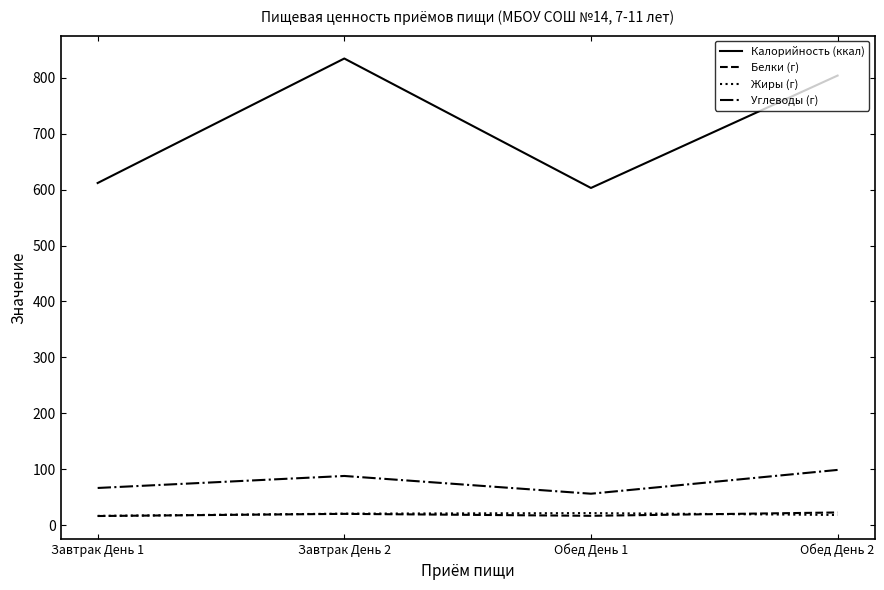

What is the total value across all series at Обед День 2?

943.9